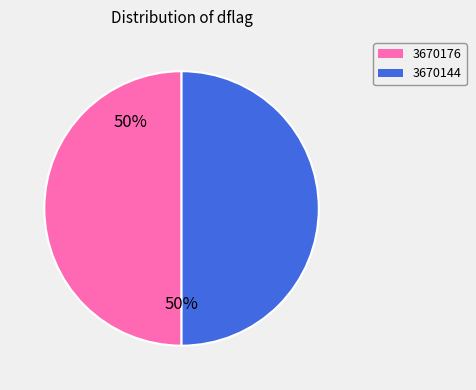

Approximately how many times larger is the value at 3670176 compared to 3670144?

1.0